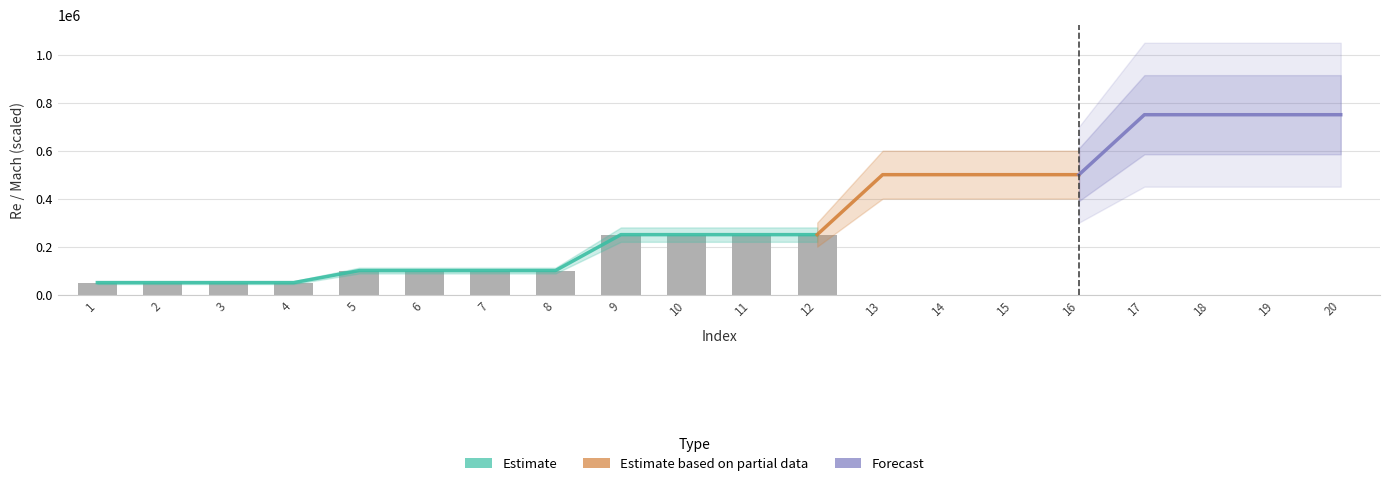

At which label does Re first exceed 250000?

13